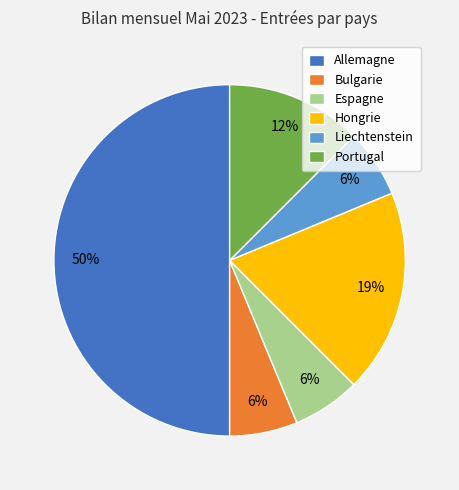

Is Espagne the majority of the pie?

No